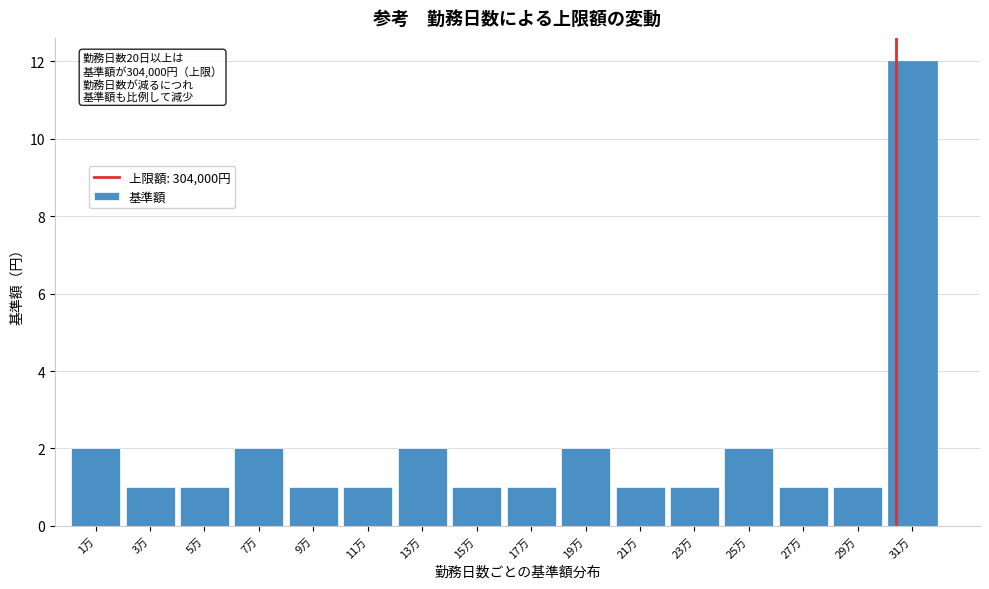

Reading left to right, transcribe all the data shown in this chart.

1万=2	3万=1	5万=1	7万=2	9万=1	11万=1	13万=2	15万=1	17万=1	19万=2	21万=1	23万=1	25万=2	27万=1	29万=1	31万=12